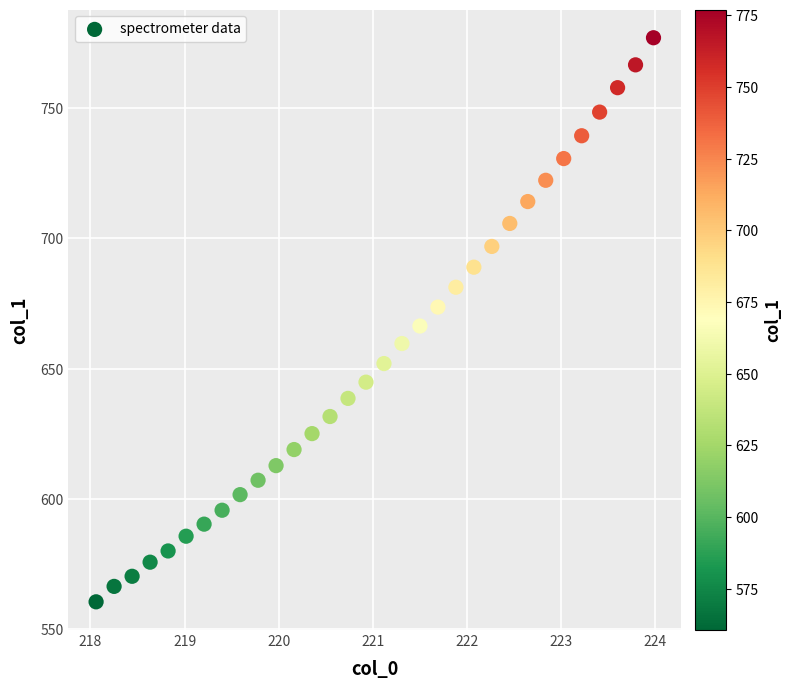

What is the range of Y values (max minus min)?

216.5